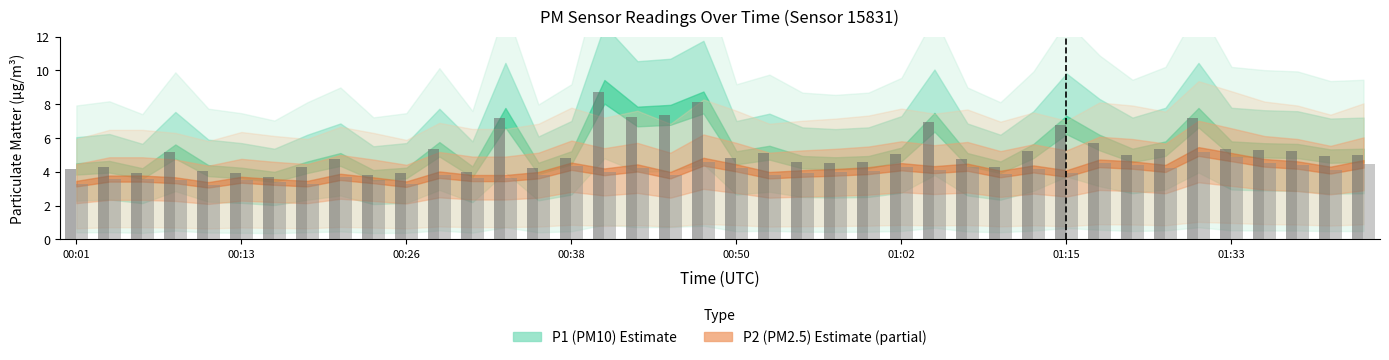

What is the highest value of the P1 series?

8.7